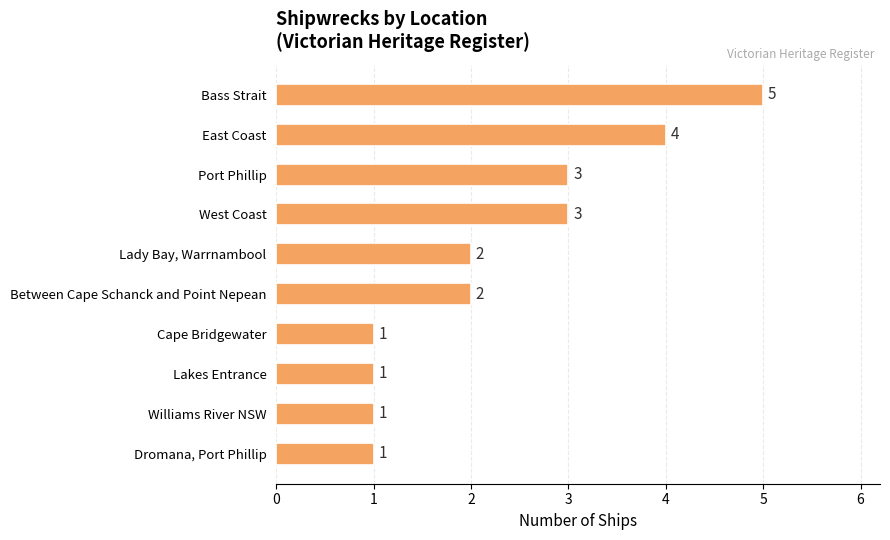

What is the approximate value at East Coast?

4